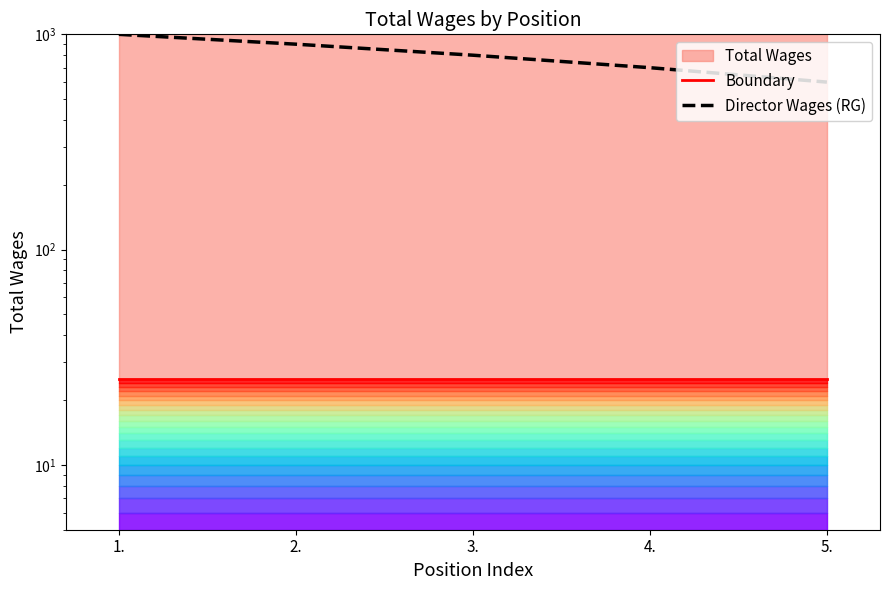

Count the Director Wages (RG) values in the range 700 to 900.

3